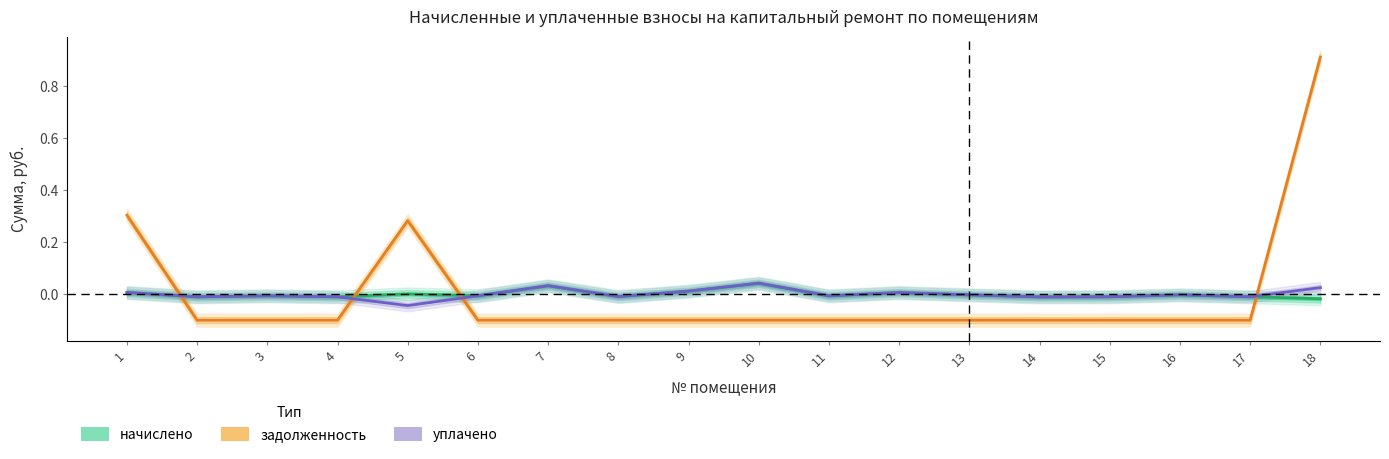

True or false: уплачено has a value of 0.0 at 10.

False